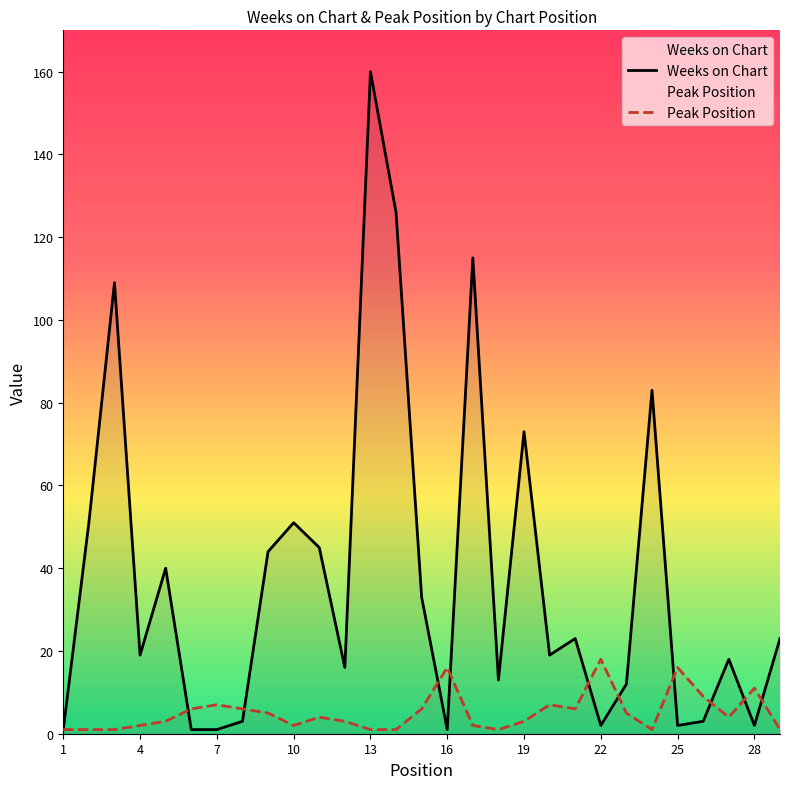

At which label does Weeks on Chart reach its peak?

13